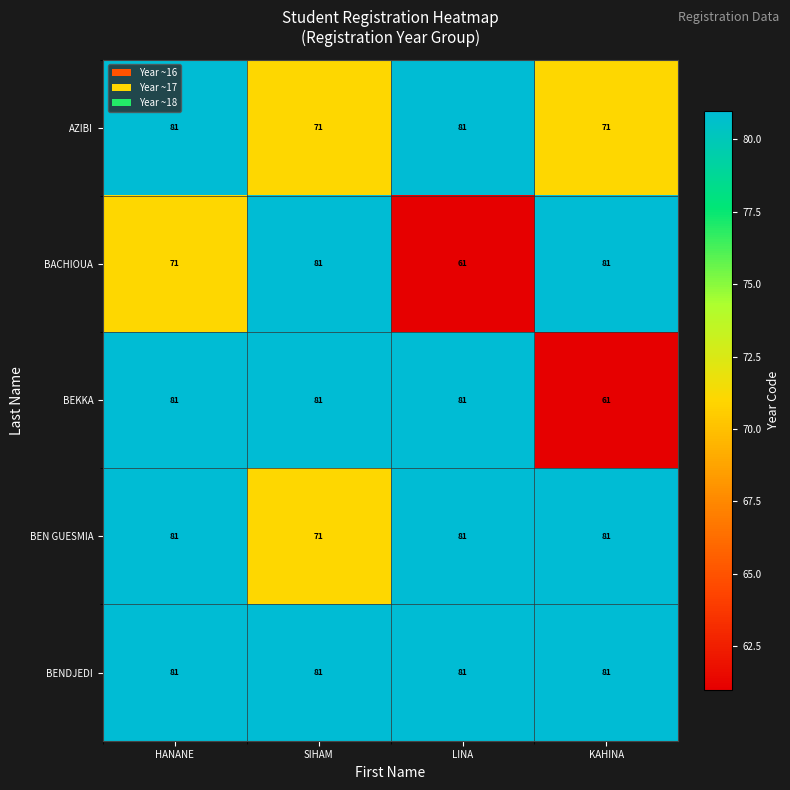

At which category is the sum across all series the highest?

HANANE